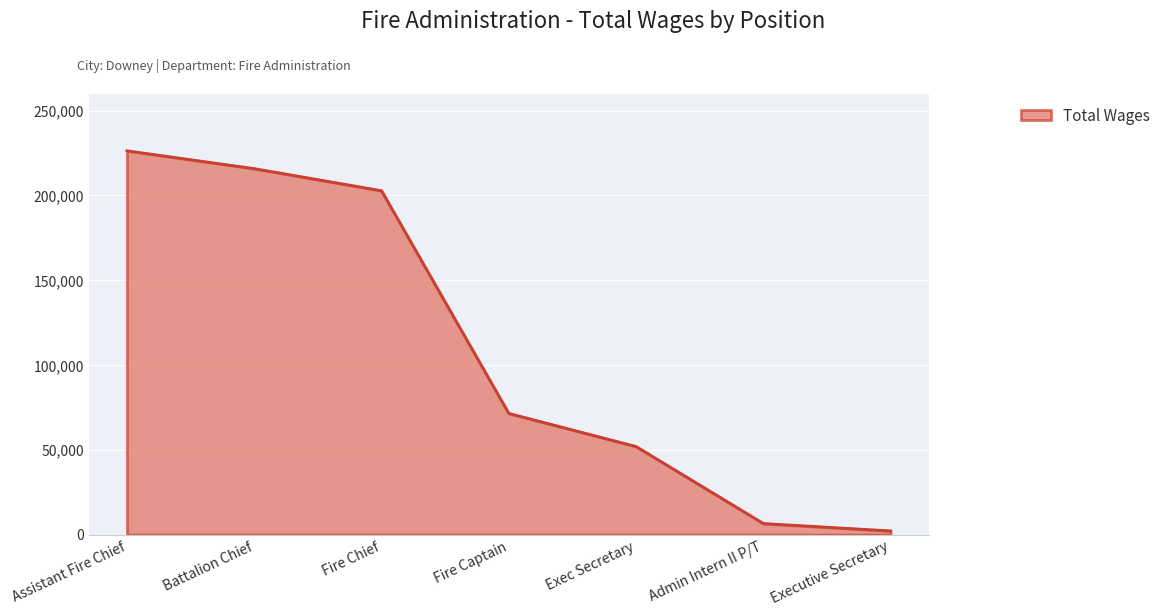

What is the sum of the values at Admin Intern II P/T and Exec Secretary?

58507